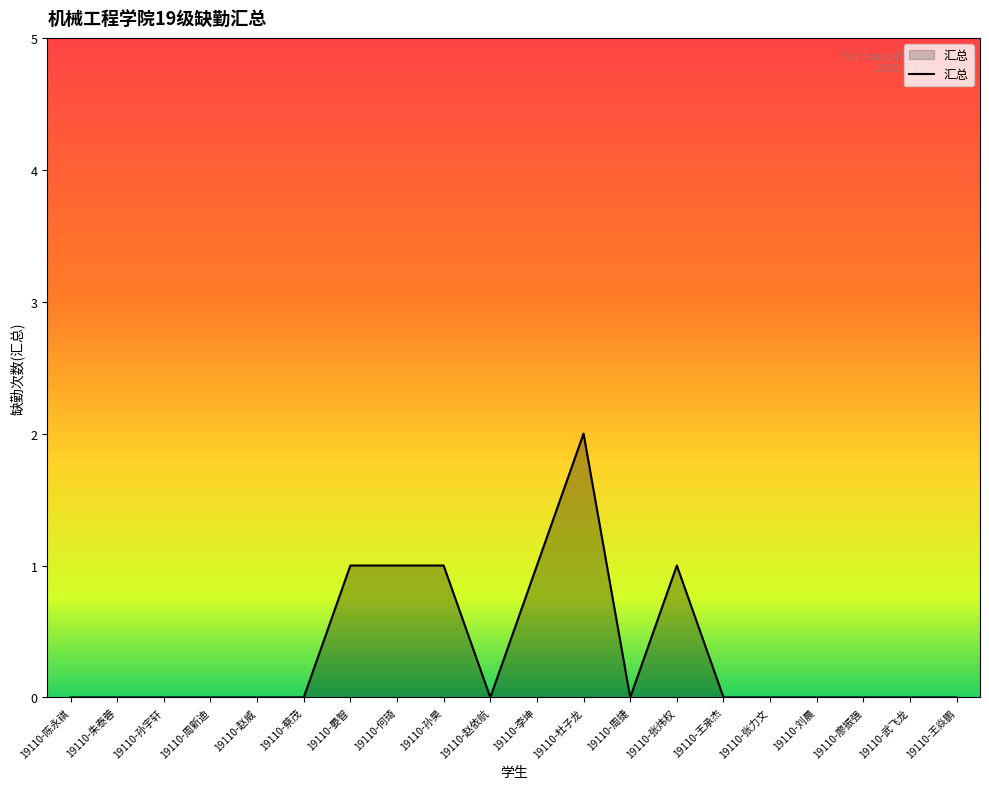

What position from the right is 19110-晏智?

14